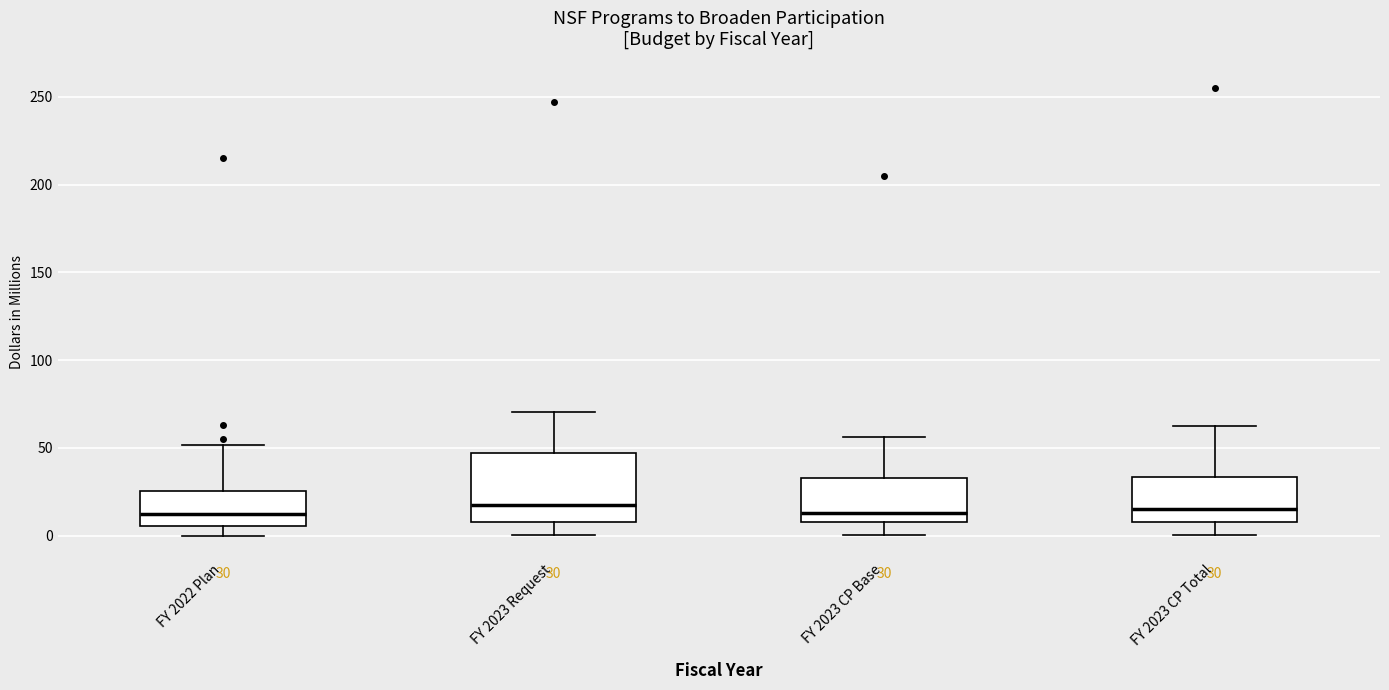

Comparing the boxes themselves (not the whiskers), which one is the tallest?

FY 2023 Request